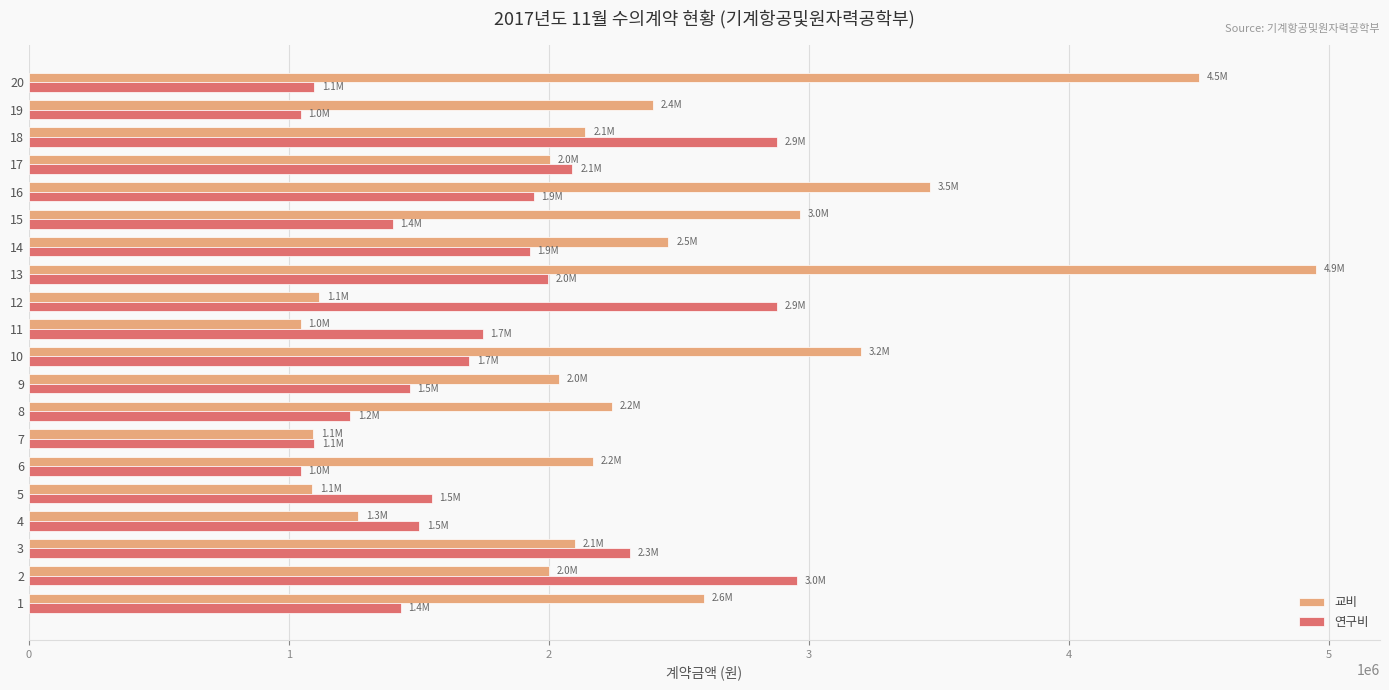

What is the highest value of the 교비 series?

4948150